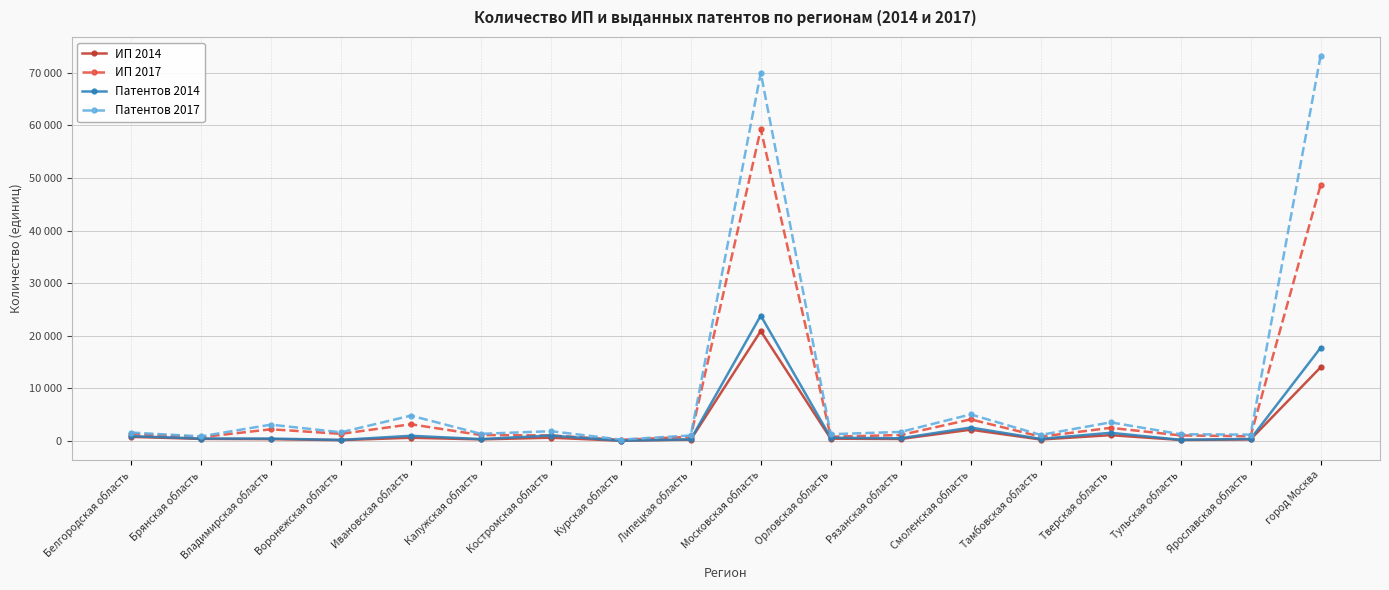

What is the greatest value displayed?

73166